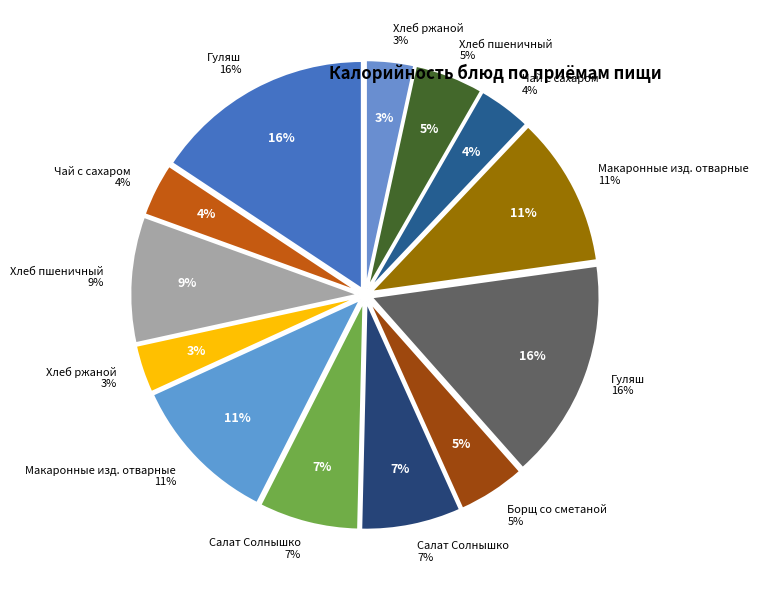

Approximately how many times larger is the value at Борщ со сметаной (Обед) compared to Макаронные изд. отварные (Завтрак)?

0.4